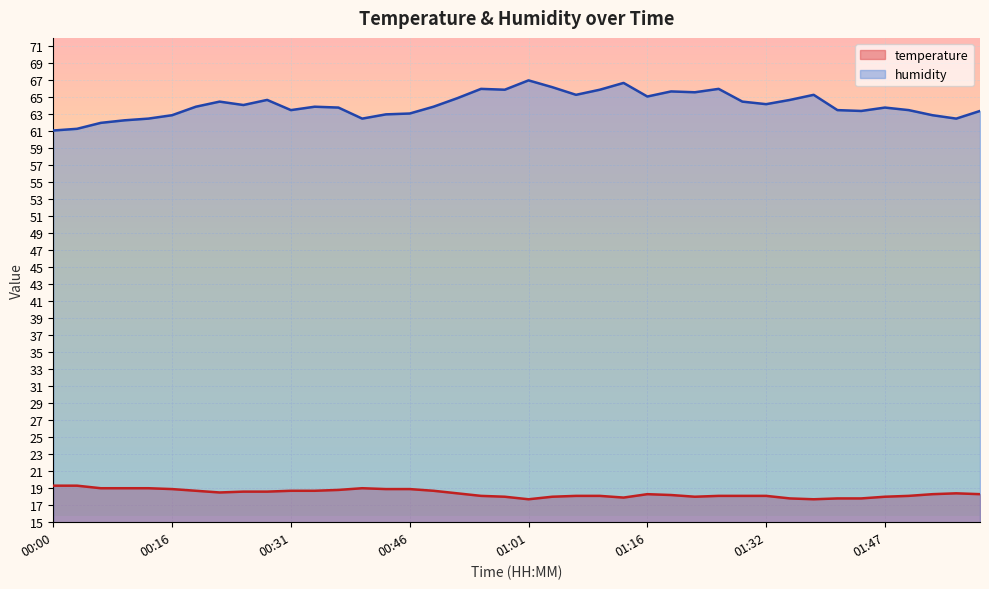

At which label does temperature first exceed 18?

00:00